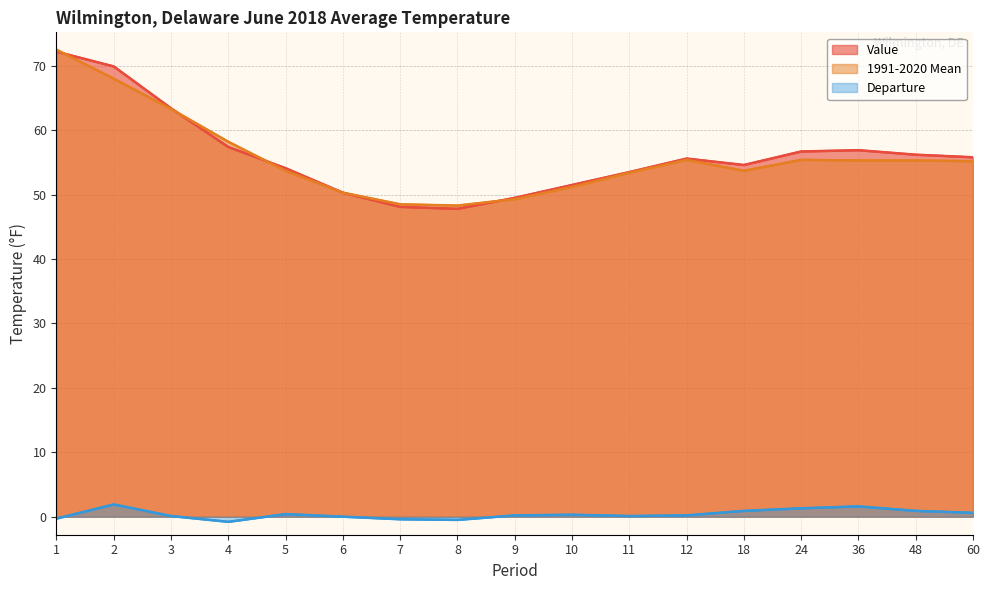

Where is the first local maximum for 1991-2020 Mean?

12